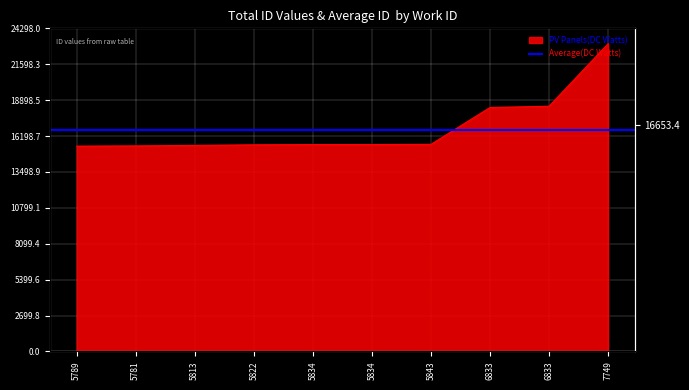

What value does the data have at 5843, to the nearest 50?

15550